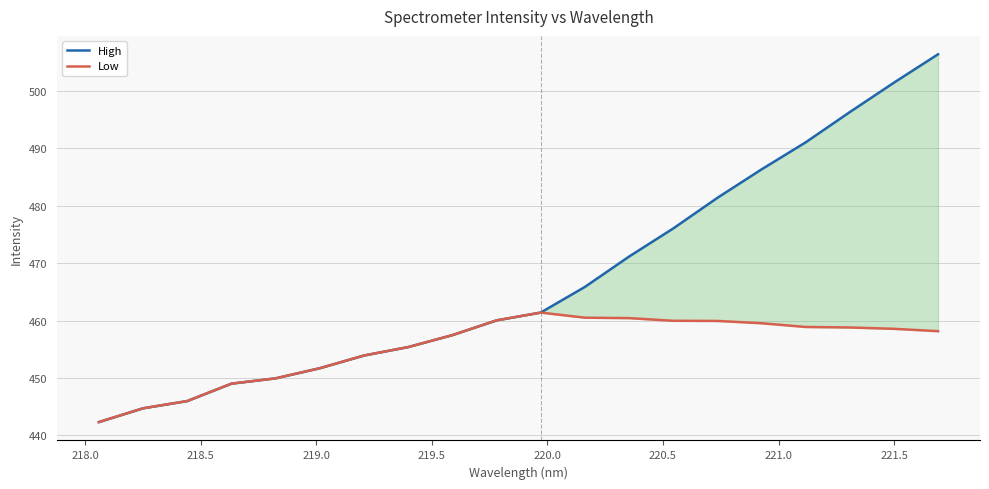

Reading left to right, extract all data points from this chart.

High: 442.3	444.7	446.0	449.0	450.0	451.7	453.9	455.4	457.5	460.0	461.4	465.9	471.2	476.0	481.4	486.3	491.0	496.3	501.4	506.4
Low: 442.3	444.7	446.0	449.0	450.0	451.7	453.9	455.4	457.5	460.0	461.4	460.5	460.4	460.0	459.9	459.5	458.9	458.8	458.6	458.2